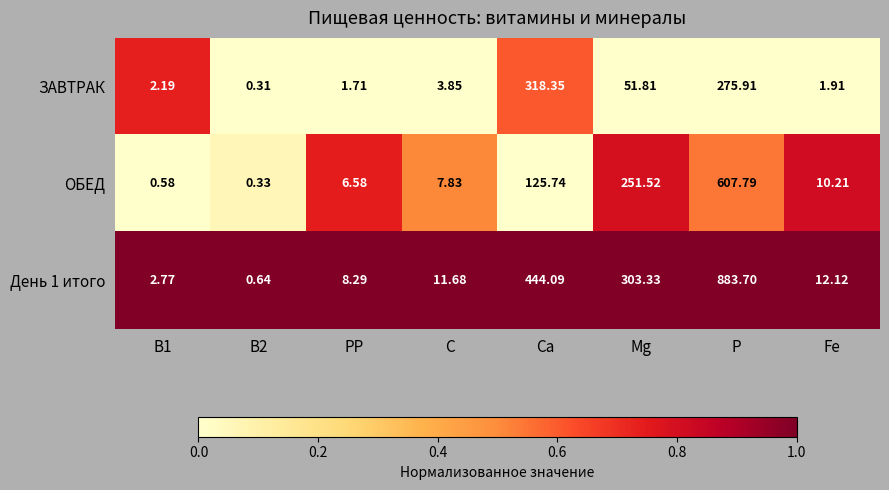

What is the spread (max minus min) of values at Fе?

10.2